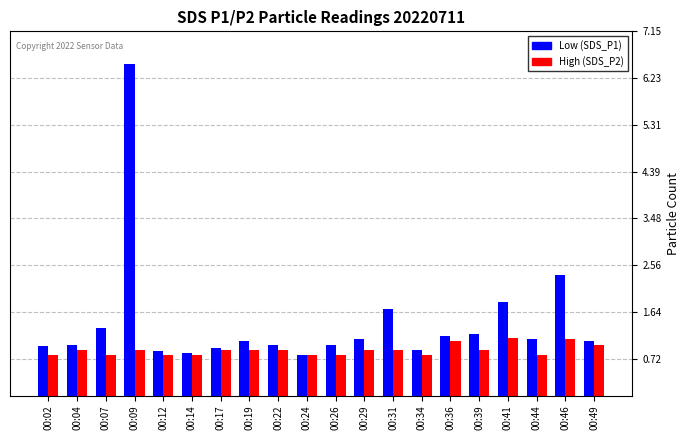

How many High (SDS_P2) values are between 0 and 1?

17